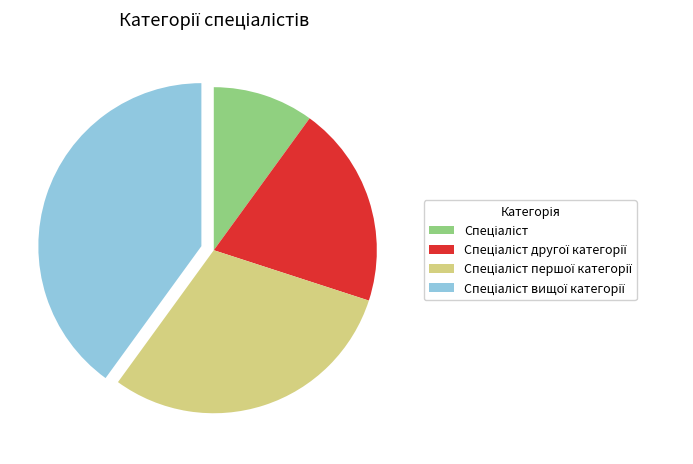

Does any single category account for the majority?

No